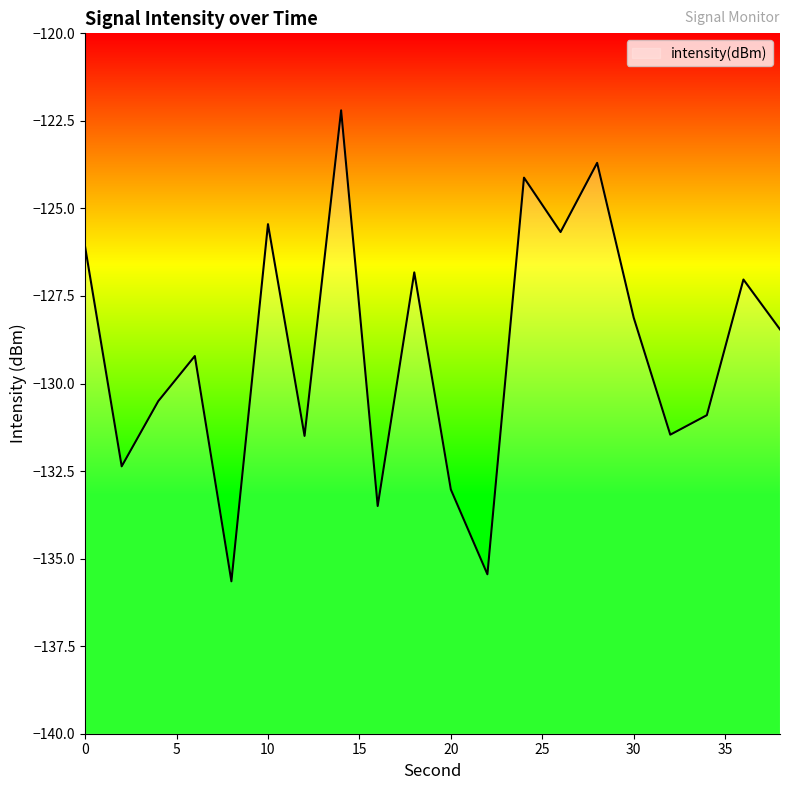

What is the difference between the second highest and second lowest values?

11.7